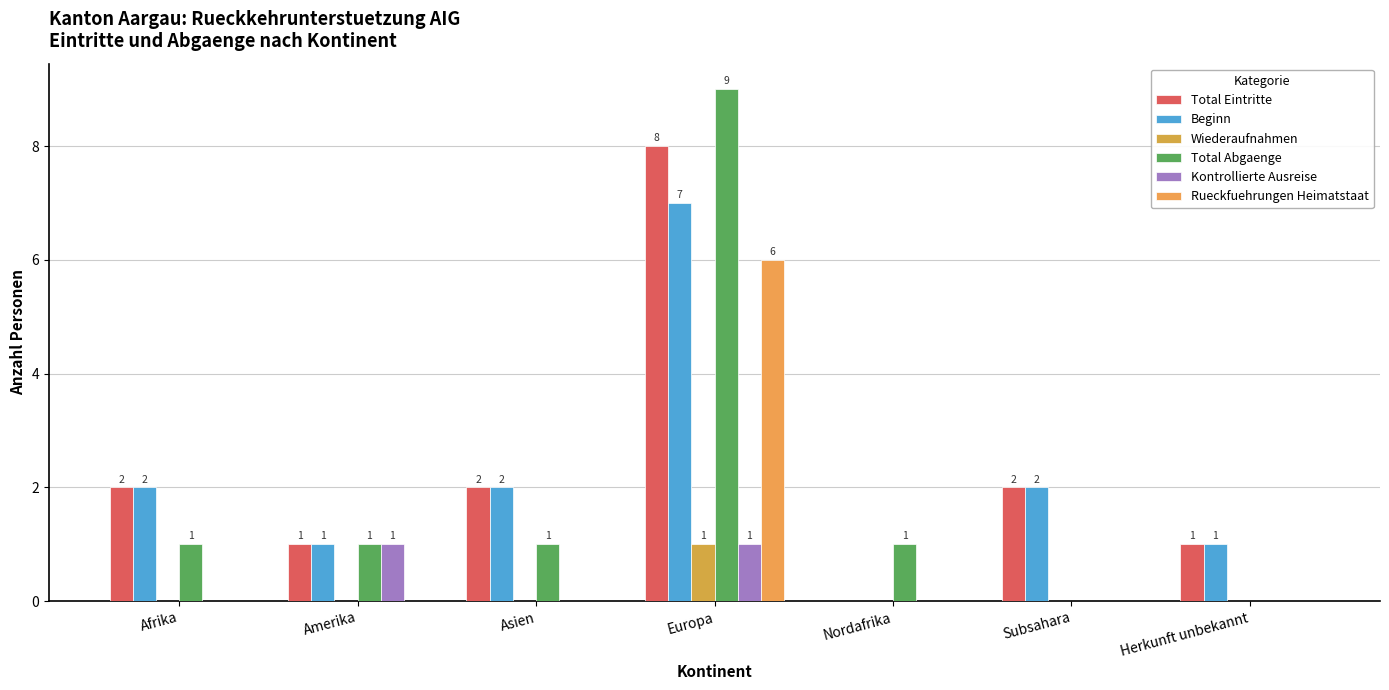

Which series has the largest total across all categories?

Total Eintritte